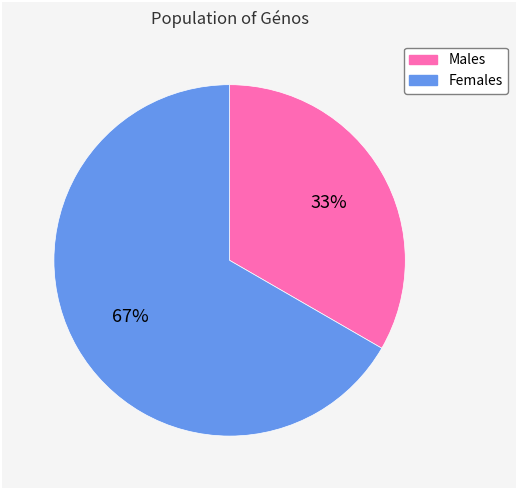

To the nearest percent, what is the average slice percentage?

50%